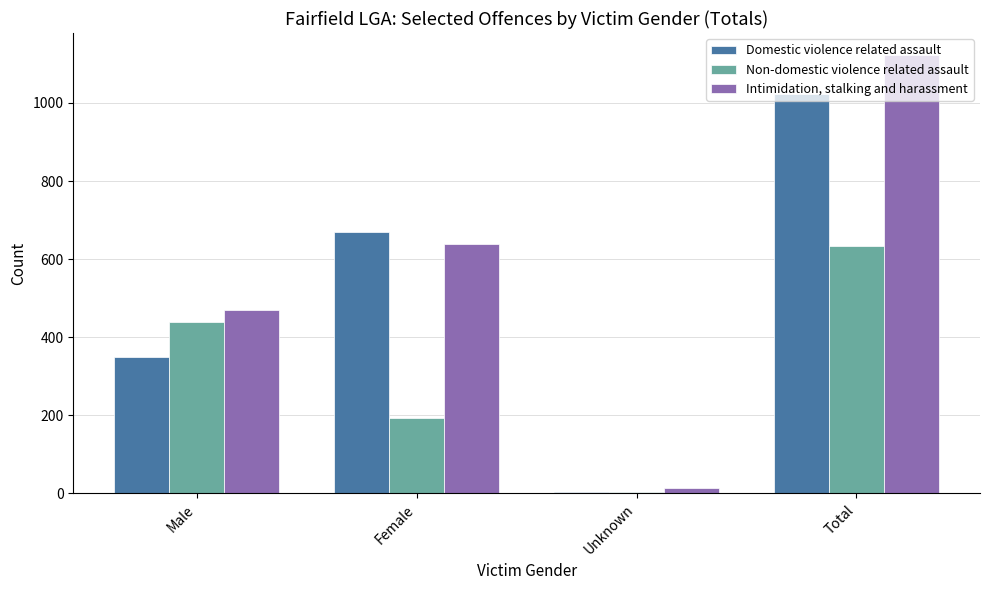

Reading left to right, extract all data points from this chart.

Domestic violence related assault: Male=350	Female=670	Unknown=3	Total=1023
Non-domestic violence related assault: Male=439	Female=192	Unknown=3	Total=634
Intimidation, stalking and harassment: Male=471	Female=639	Unknown=13	Total=1123